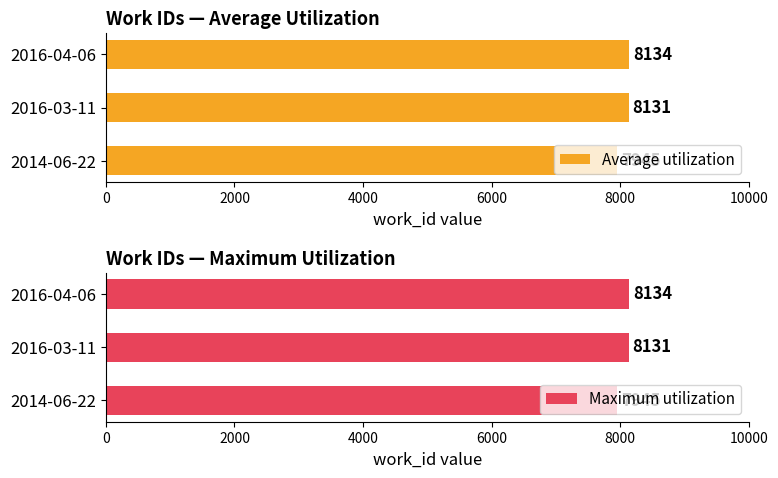

What is the highest value of the Maximum utilization series?

8134